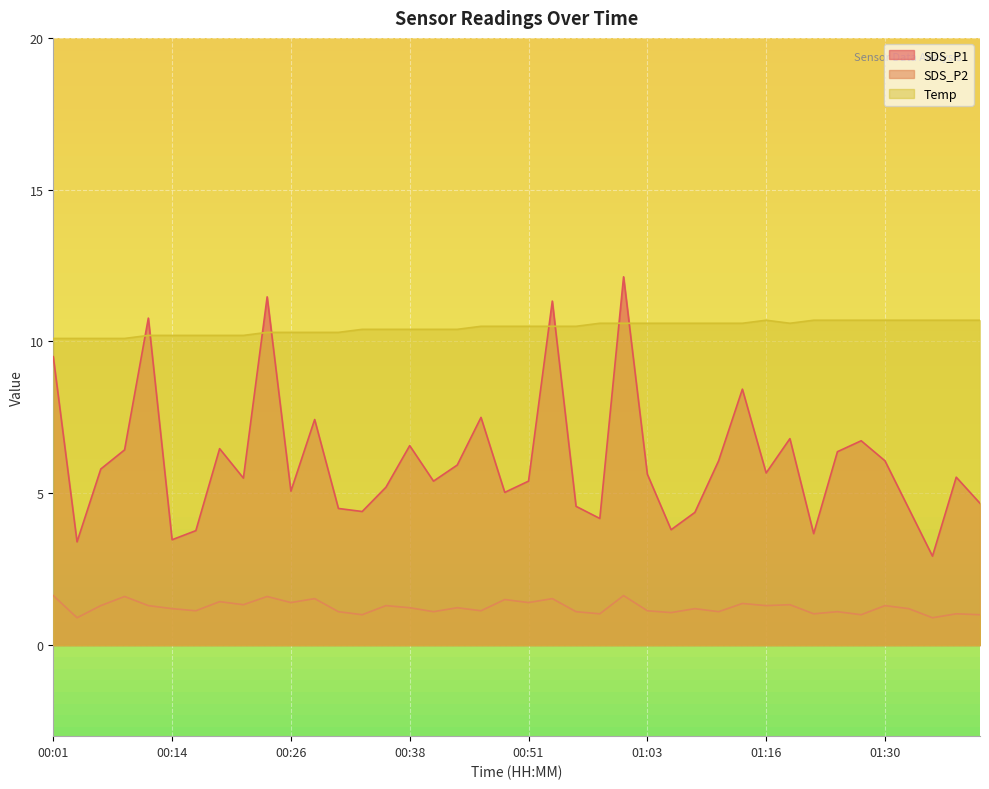

What is the difference between the highest and lowest values at 01:03?

9.5